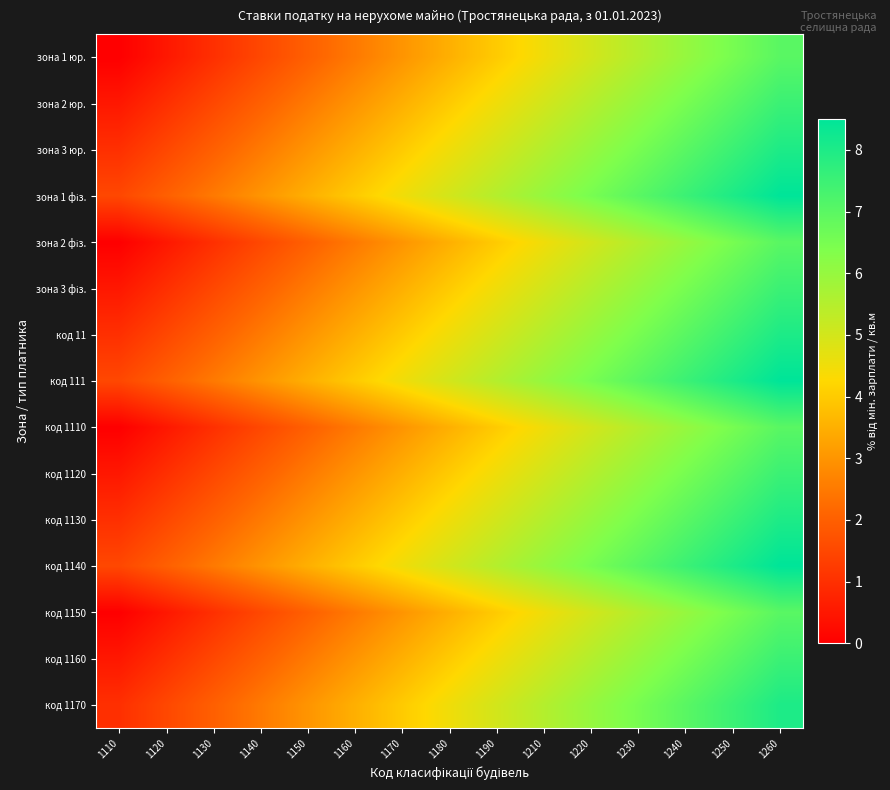

What is the maximum value shown in the chart?

8.5